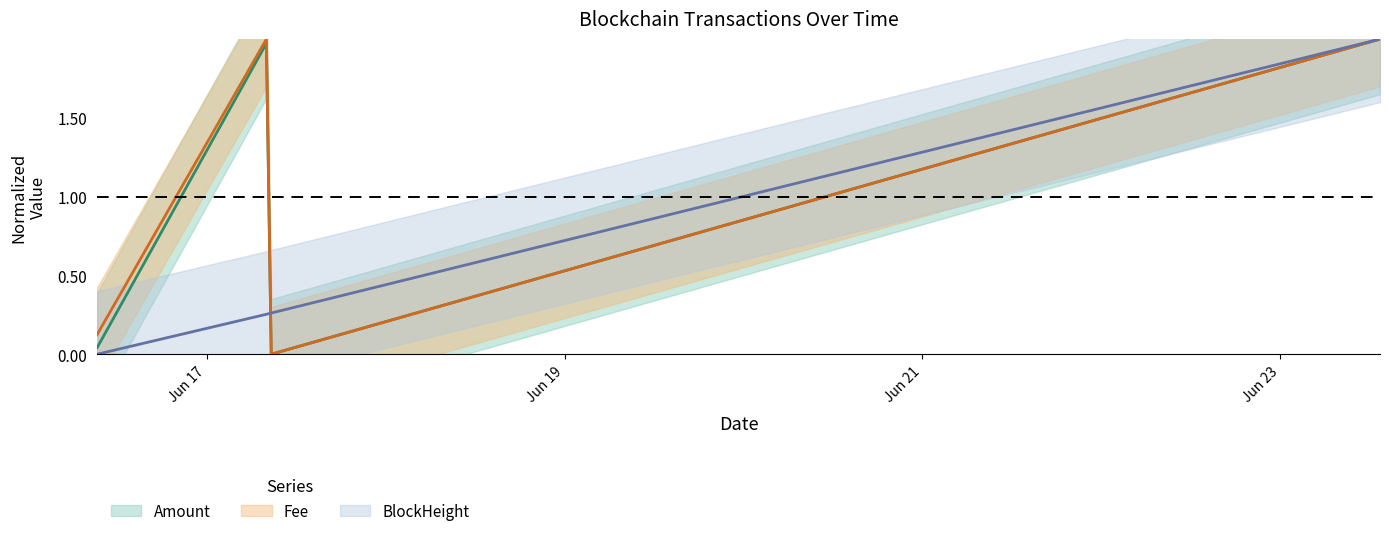

True or false: Amount and Fee intersect in this chart.

False